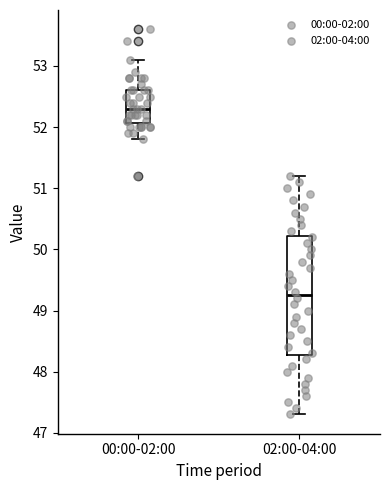

Where is the lower edge of the box for 00:00-02:00 on the y-axis? The values are not printed on the chart, so give them approximately, as read against the axis.

52.1